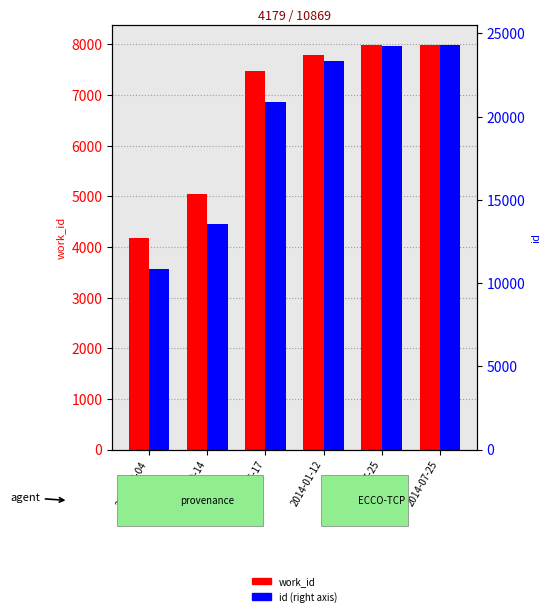

What is the value of the work_id bar at the 5th from the left?

7982